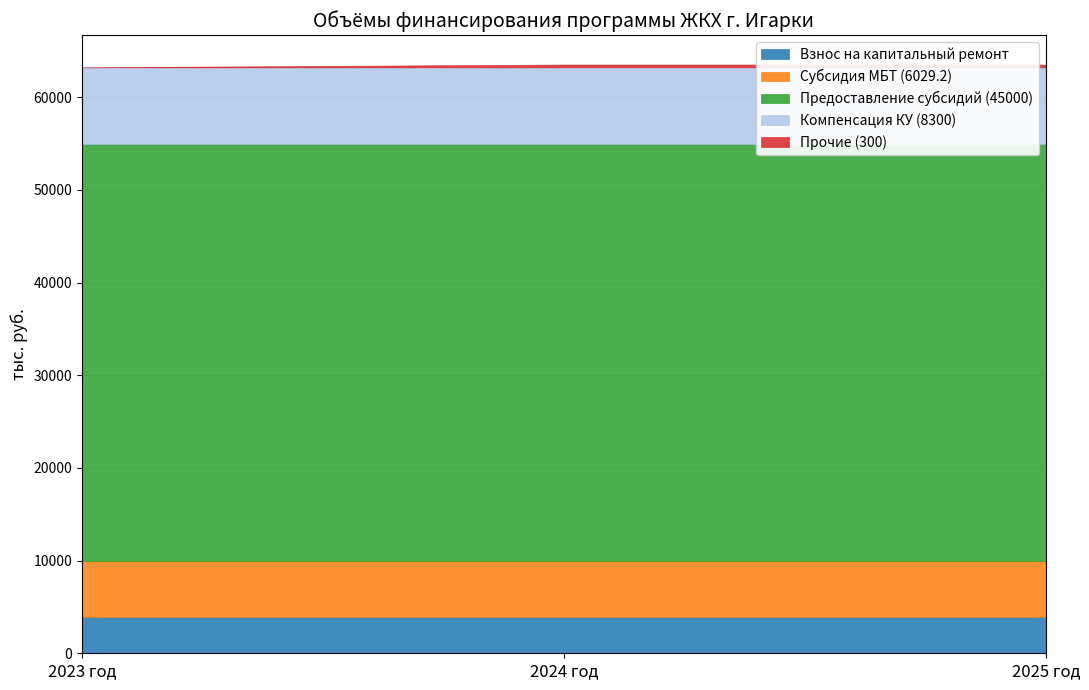

Is the value of Взнос на капитальный ремонт at 2023 год greater than the value of Компенсация КУ (8300) at 2025 год?

No